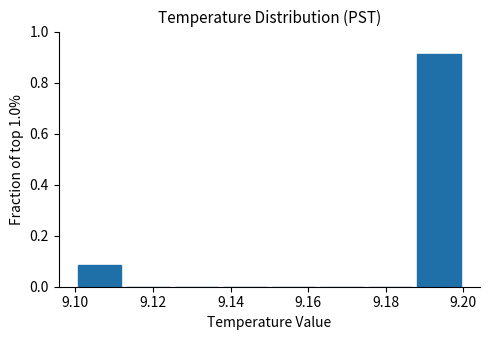

Reading left to right, list every bar in this chart as the range it spans on the x-axis followed by its height. Neither the bar edges nor the heights are printed on the chart, so give them approximately, as read against the axes.

9.100 to 9.112: 0.08
9.112 to 9.126: 0
9.126 to 9.138: 0
9.138 to 9.150: 0
9.150 to 9.162: 0
9.162 to 9.176: 0
9.176 to 9.188: 0
9.188 to 9.200: 0.92